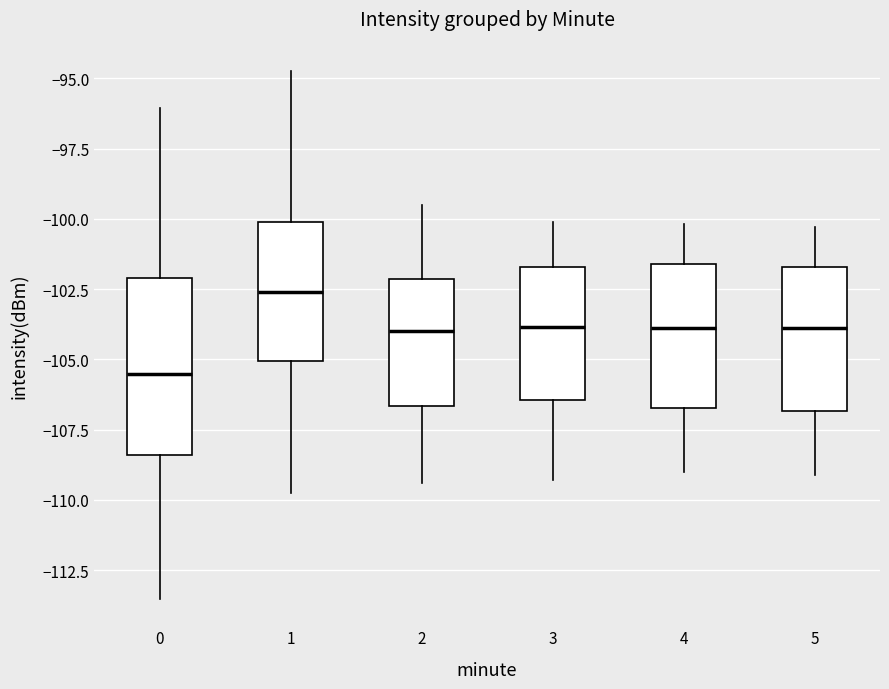

Reading left to right, read every box against the y-axis: the position of its median line, the range the box covers, and the ends of its whiskers. The values are not printed on the chart, so give them approximately, as read against the axis.

0: median -105.5, box -108.5 to -102.0, whiskers -113.5 to -96.0
1: median -102.5, box -105.0 to -100.0, whiskers -110.0 to -94.5
2: median -104.0, box -106.5 to -102.0, whiskers -109.5 to -99.5
3: median -104.0, box -106.5 to -101.5, whiskers -109.5 to -100.0
4: median -104.0, box -106.5 to -101.5, whiskers -109.0 to -100.0
5: median -104.0, box -107.0 to -101.5, whiskers -109.0 to -100.5